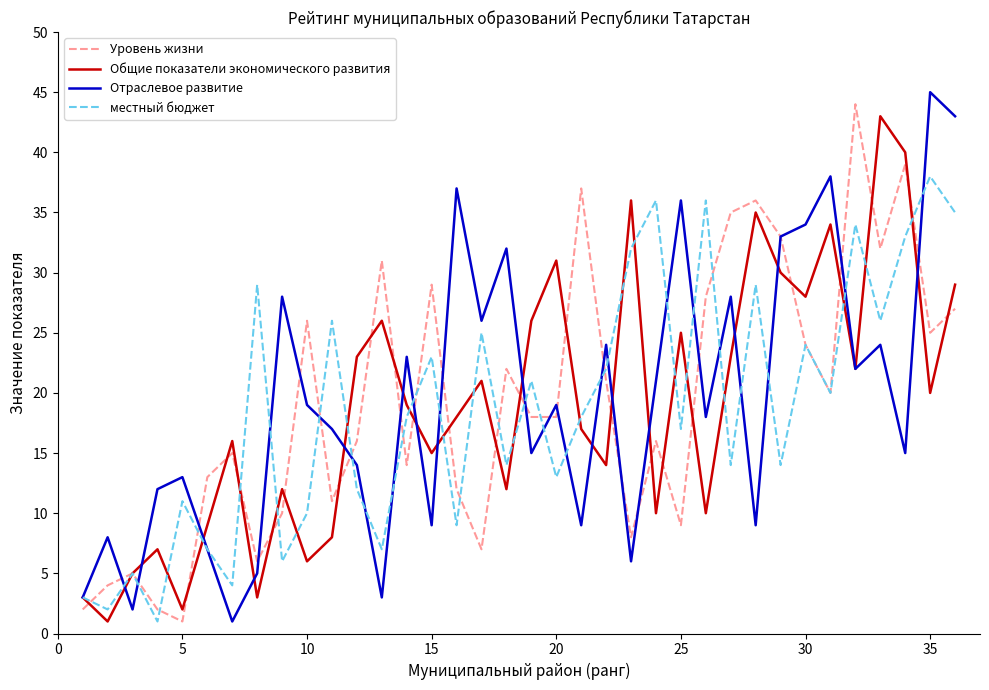

Reading left to right, extract all data points from this chart.

Уровень жизни: 2	4	5	2	1	13	15	6	10	26	11	16	31	14	29	12	7	22	18	18	37	21	8	16	9	28	35	36	33	24	20	44	32	39	25	27
Общие показатели экономического развития: 3	1	5	7	2	9	16	3	12	6	8	23	26	19	15	18	21	12	26	31	17	14	36	10	25	10	23	35	30	28	34	22	43	40	20	29
Отраслевое развитие: 3	8	2	12	13	7	1	5	28	19	17	14	3	23	9	37	26	32	15	19	9	24	6	21	36	18	28	9	33	34	38	22	24	15	45	43
местный бюджет: 3	2	5	1	11	7	4	29	6	10	26	12	7	18	23	9	25	14	21	13	18	22	32	36	17	36	14	29	14	24	20	34	26	33	38	35